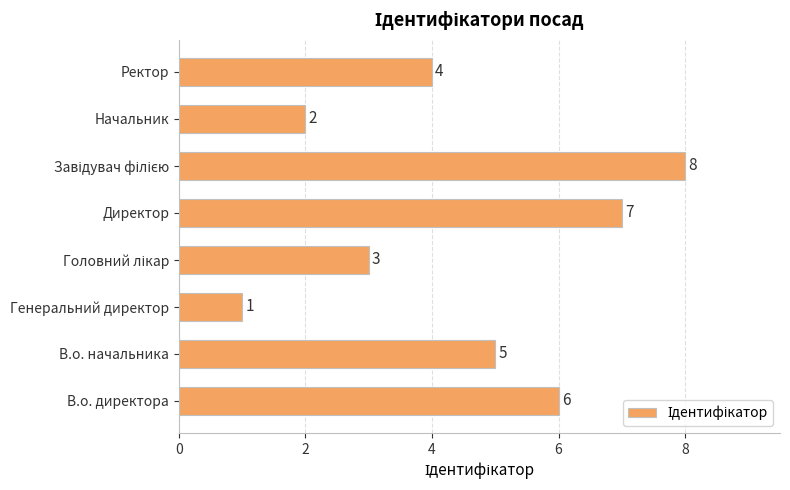

What is the sum of all values?

36